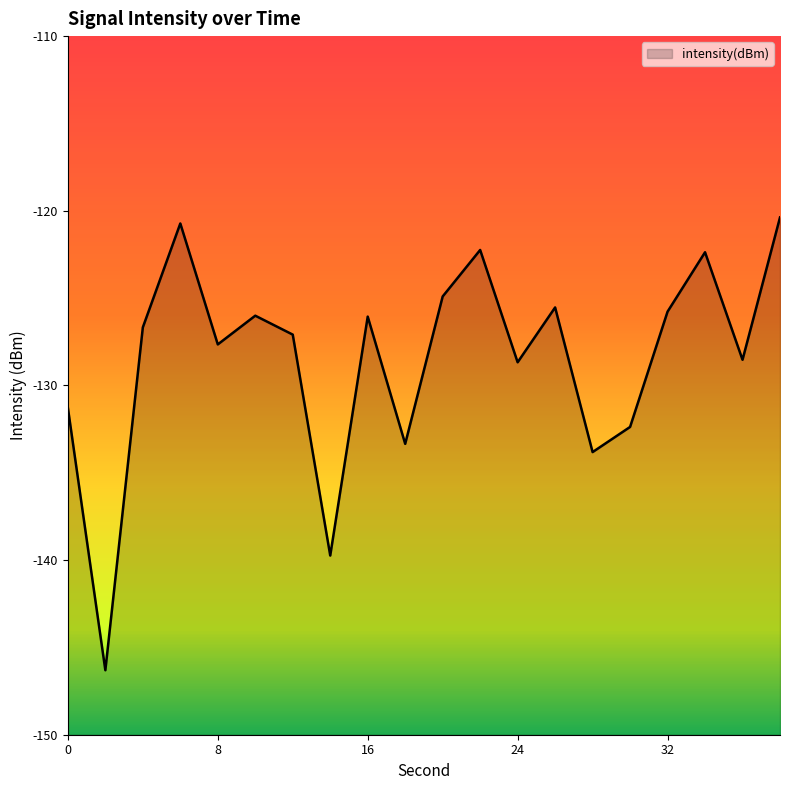

List the labels in order of value, largest first.

38, 6, 22, 34, 20, 26, 32, 10, 16, 4, 12, 8, 36, 24, 0, 30, 18, 28, 14, 2